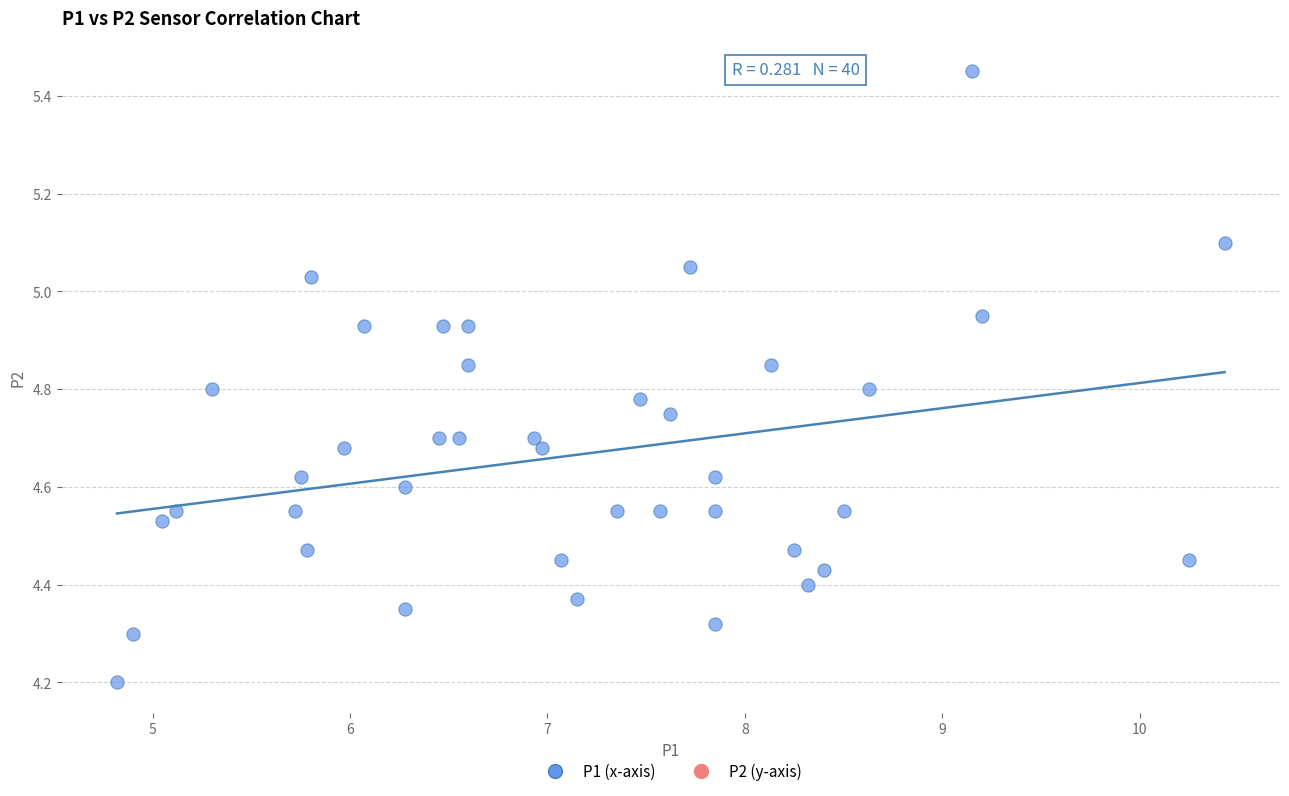

What is the range of X values (max minus min)?

5.6